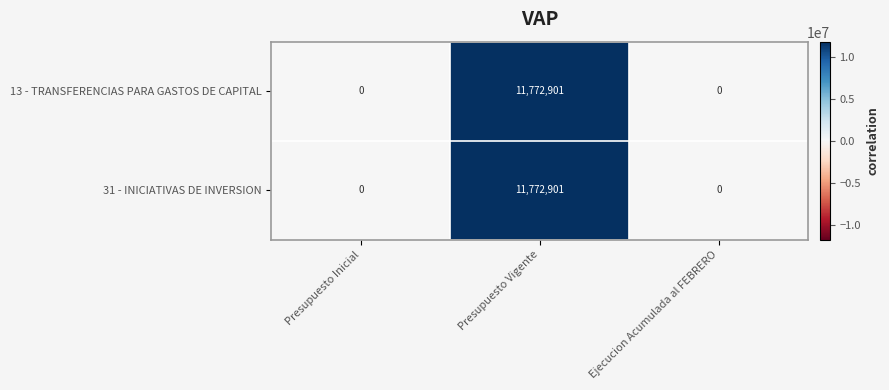

How many distinct data groups are displayed?

2